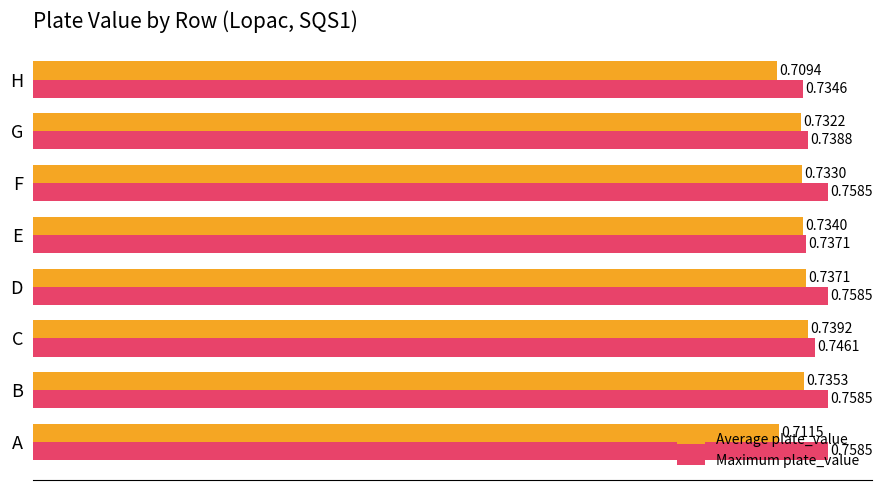

Which category has the highest value in the Average plate_value series?

C